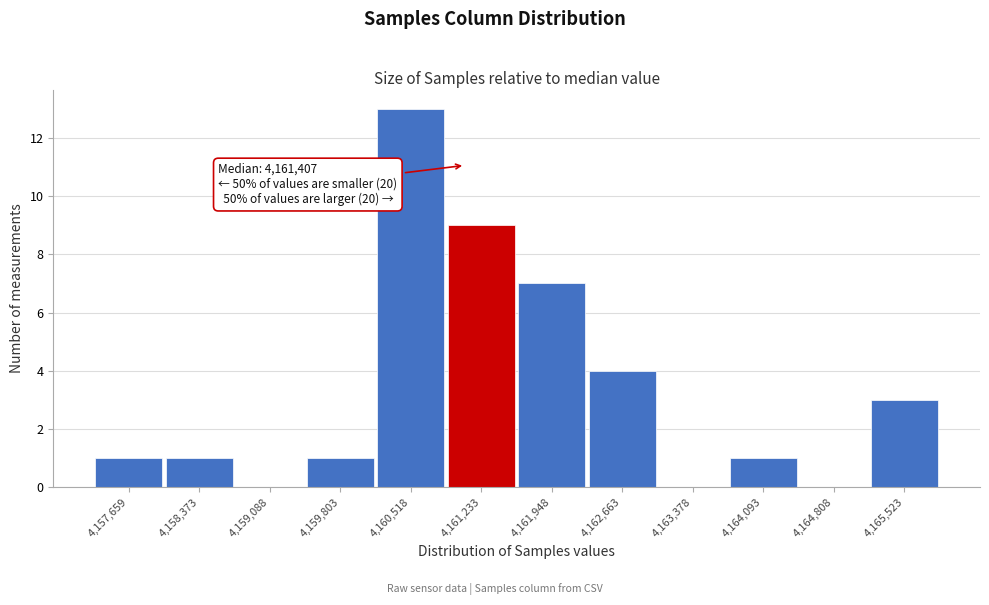

Reading left to right, transcribe all the data shown in this chart.

4,157,659=1	4,158,373=1	4,159,088=0	4,159,803=1	4,160,518=13	4,161,233=9	4,161,948=7	4,162,663=4	4,163,378=0	4,164,093=1	4,164,808=0	4,165,523=3